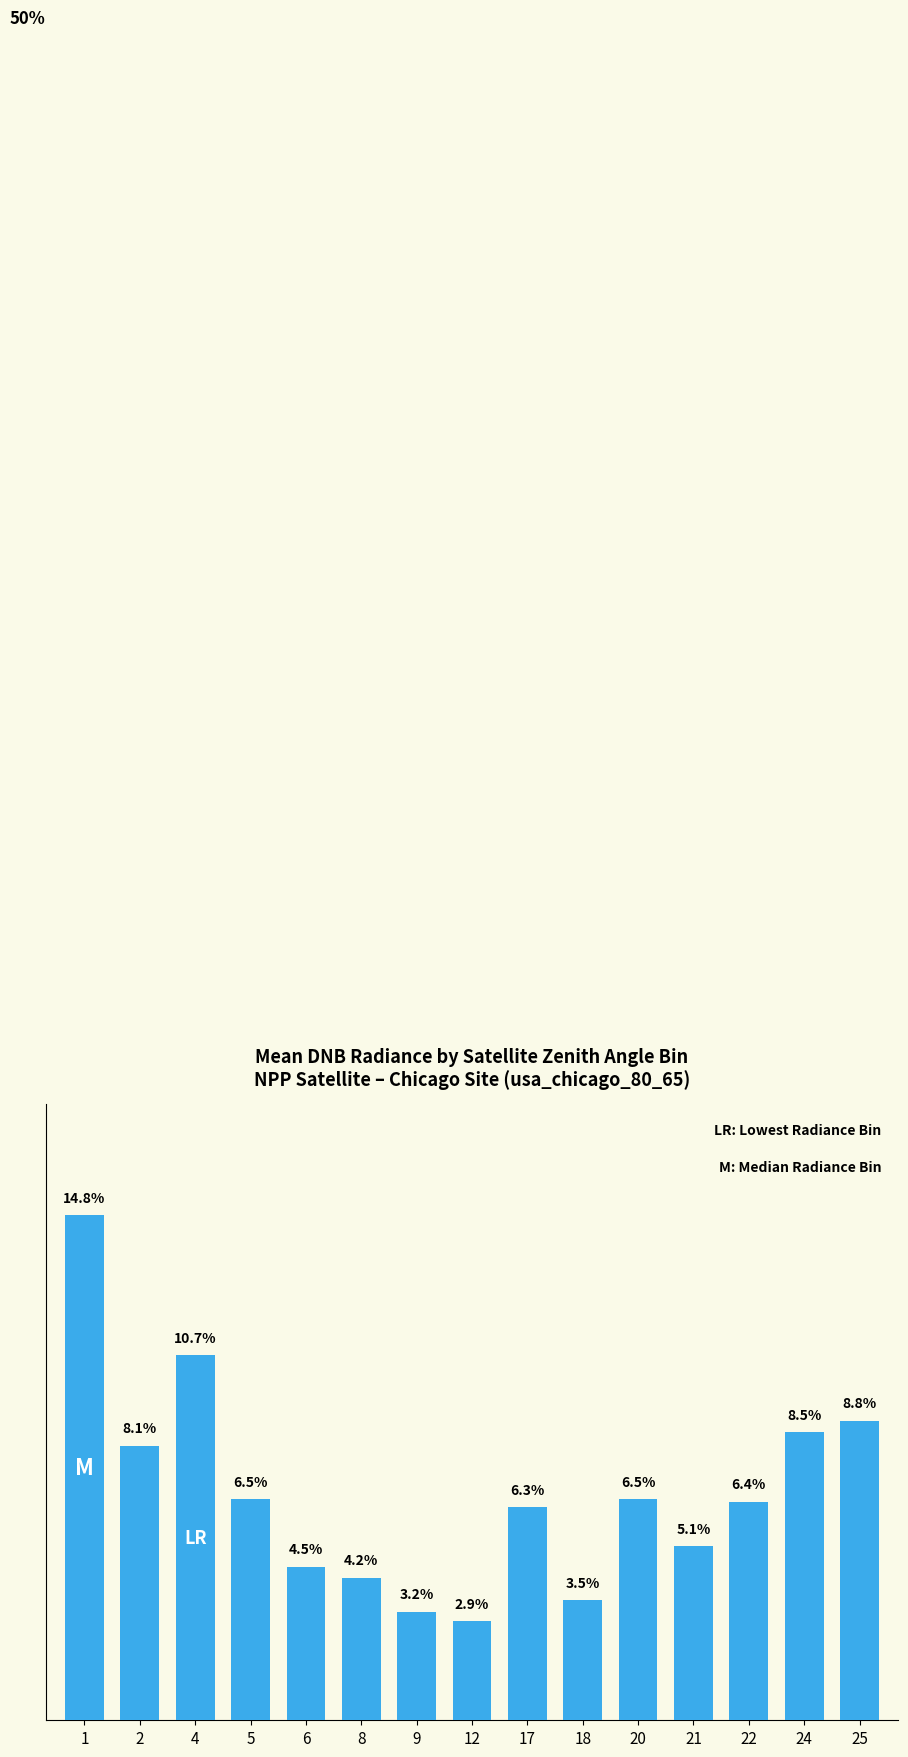

Where does the data first go above 6?

1